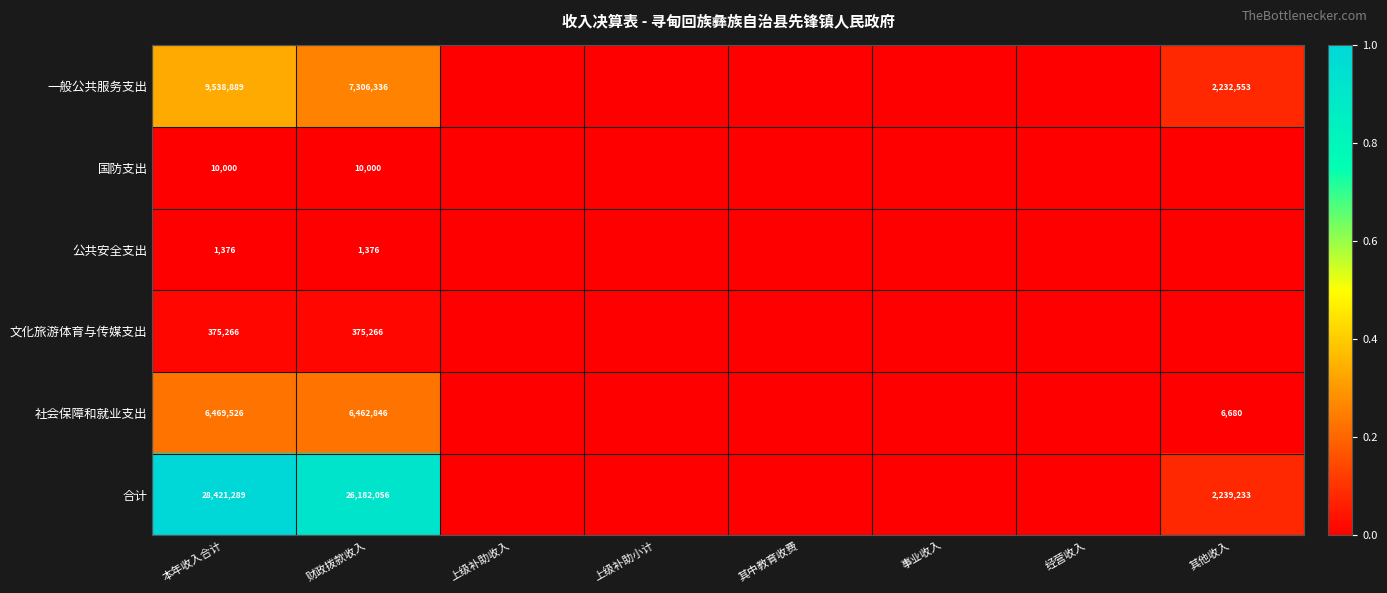

Rank the series at 本年收入合计 from highest to lowest value.

合计, 一般公共服务支出, 社会保障和就业支出, 文化旅游体育与传媒支出, 国防支出, 公共安全支出